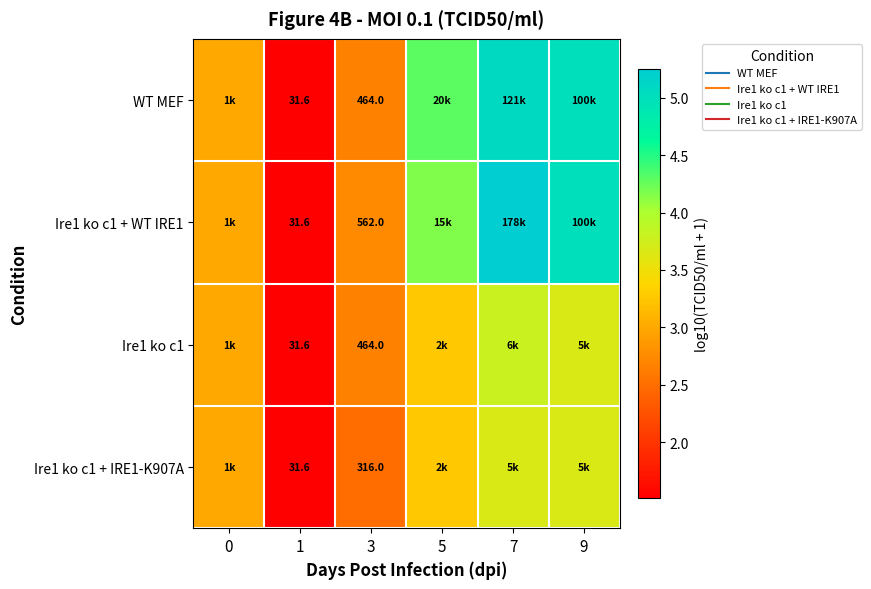

Is it true that WT MEF equals 5.0 at 9?

True